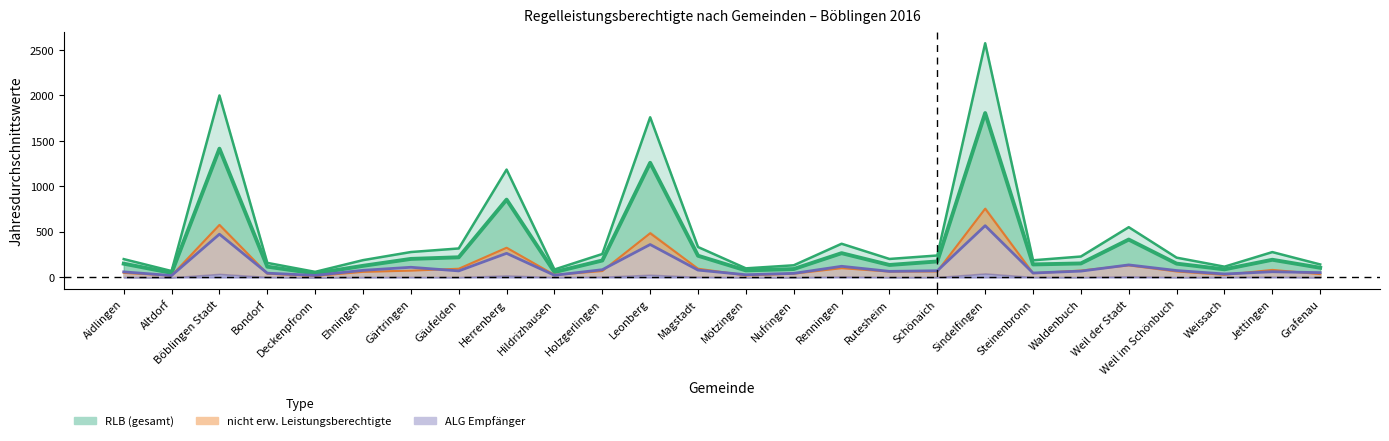

Between Weissach and Herrenberg, which is larger?

Herrenberg